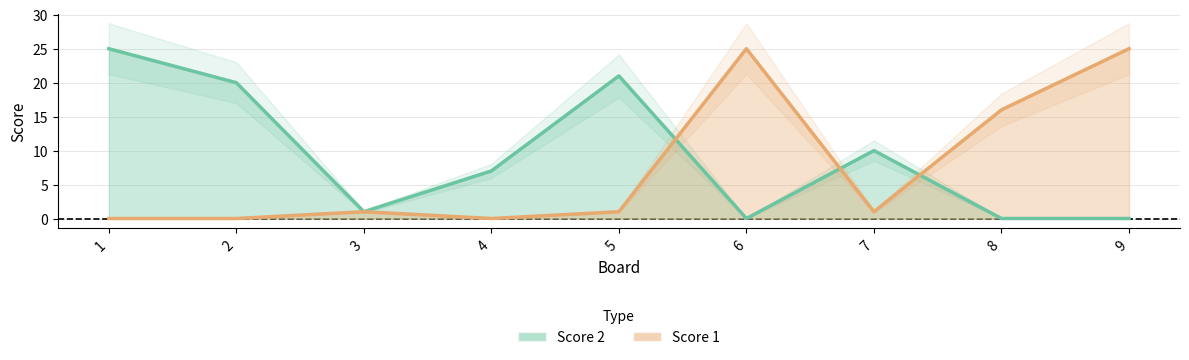

At which category does Score 1 reach its first local valley?

4